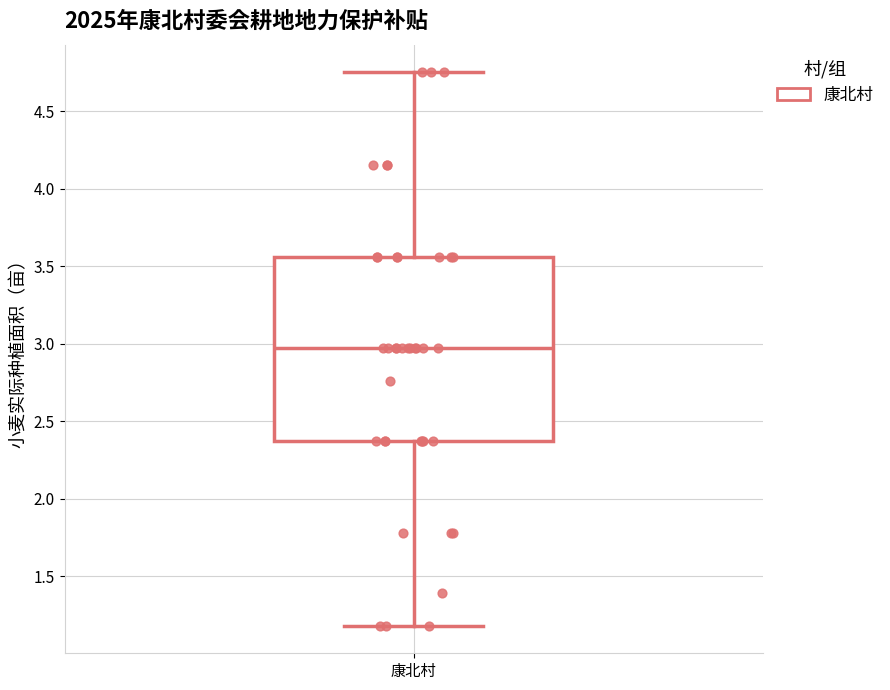

Transcribe this box plot: give where the median line is, the range the box spans, and where the two whiskers end, as read against the y-axis. The values are not printed on the chart, so give them approximately, as read against the axis.

median 2.95, box 2.35 to 3.55, whiskers 1.20 to 4.75